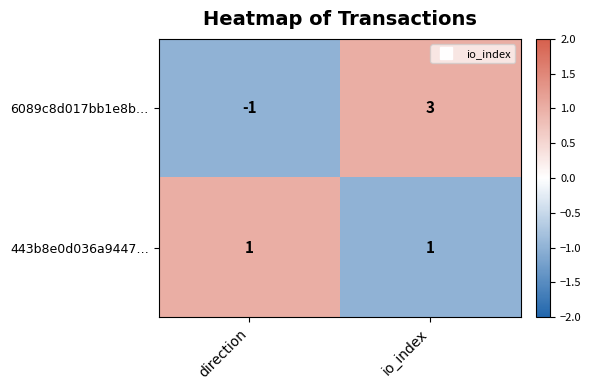

At which category does the chart reach its peak across all series?

io_index